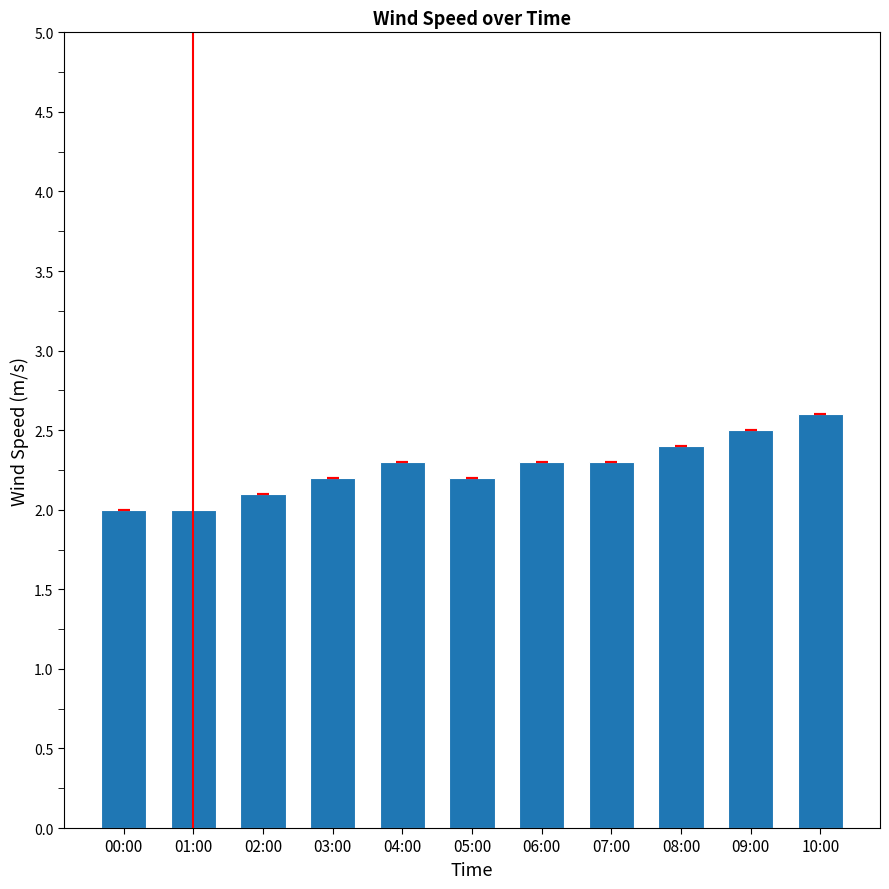

What position from the left is 08:00?

9